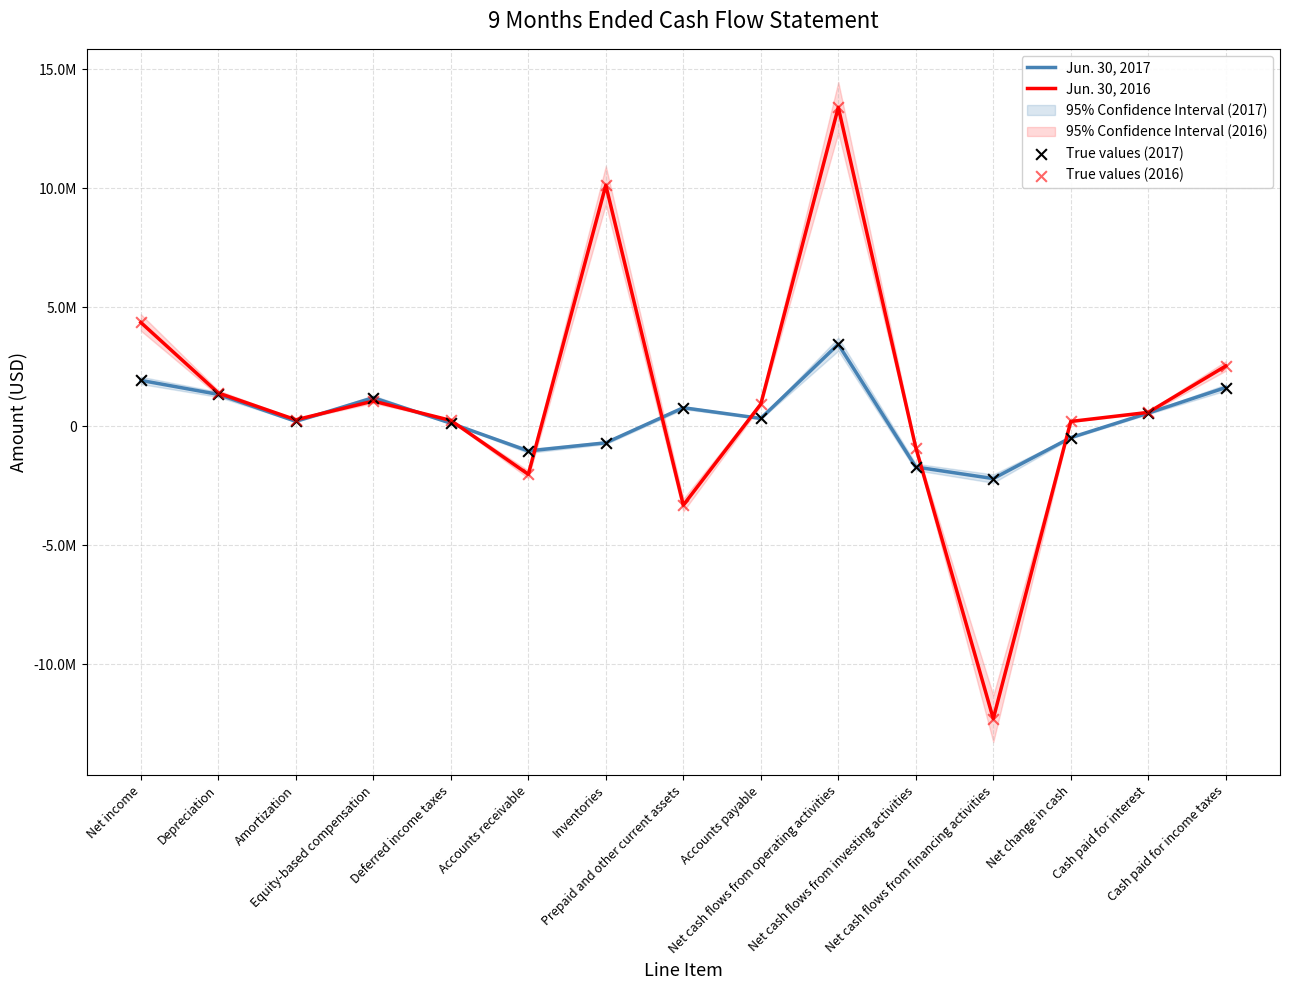

Is the value of Jun. 30, 2016 at Accounts receivable greater than the value of Jun. 30, 2017 at Accounts payable?

No